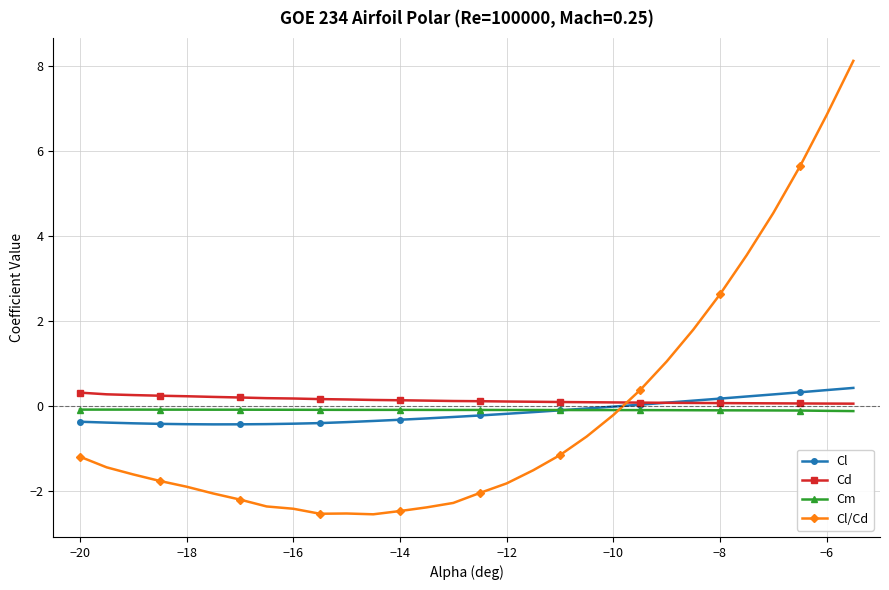

Which series has the widest spread of values?

Cl/Cd